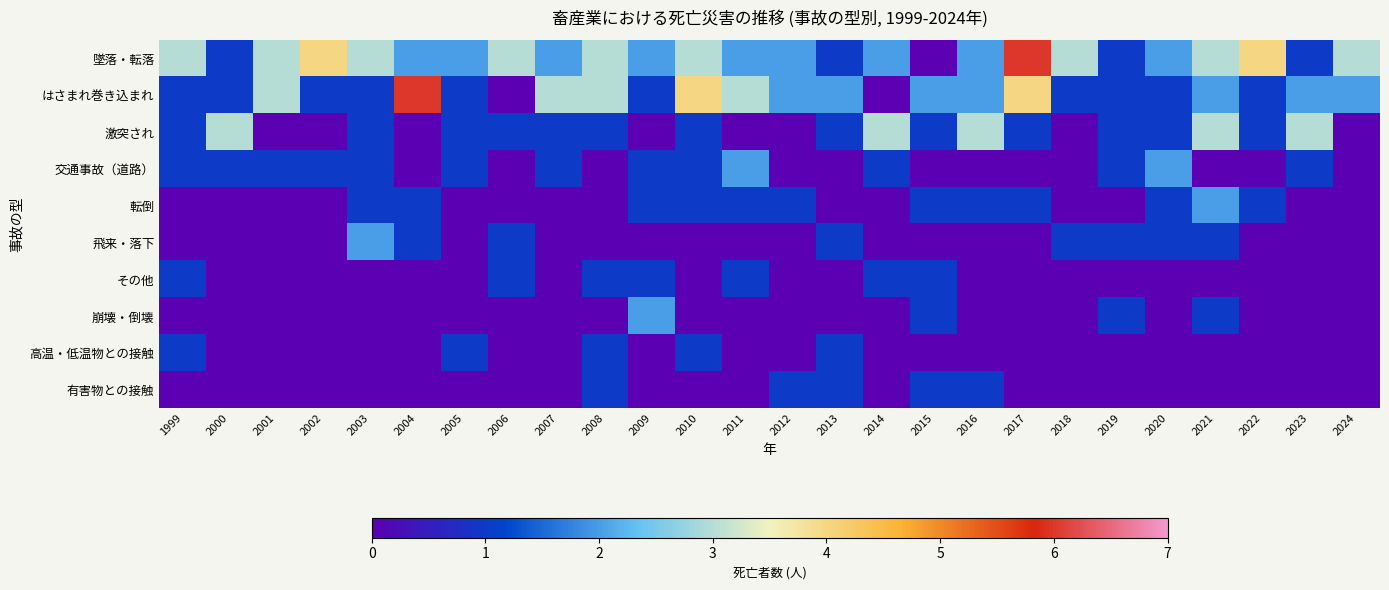

Which series has the largest range (max minus min)?

墜落・転落